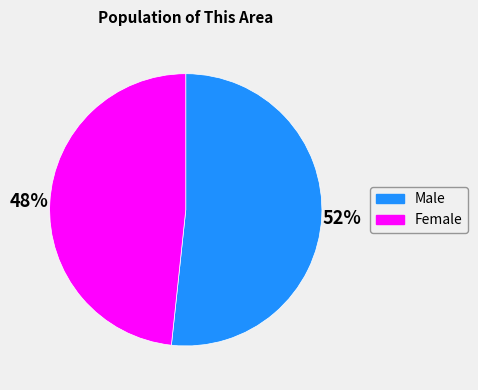

How many slices are in this pie chart?

2